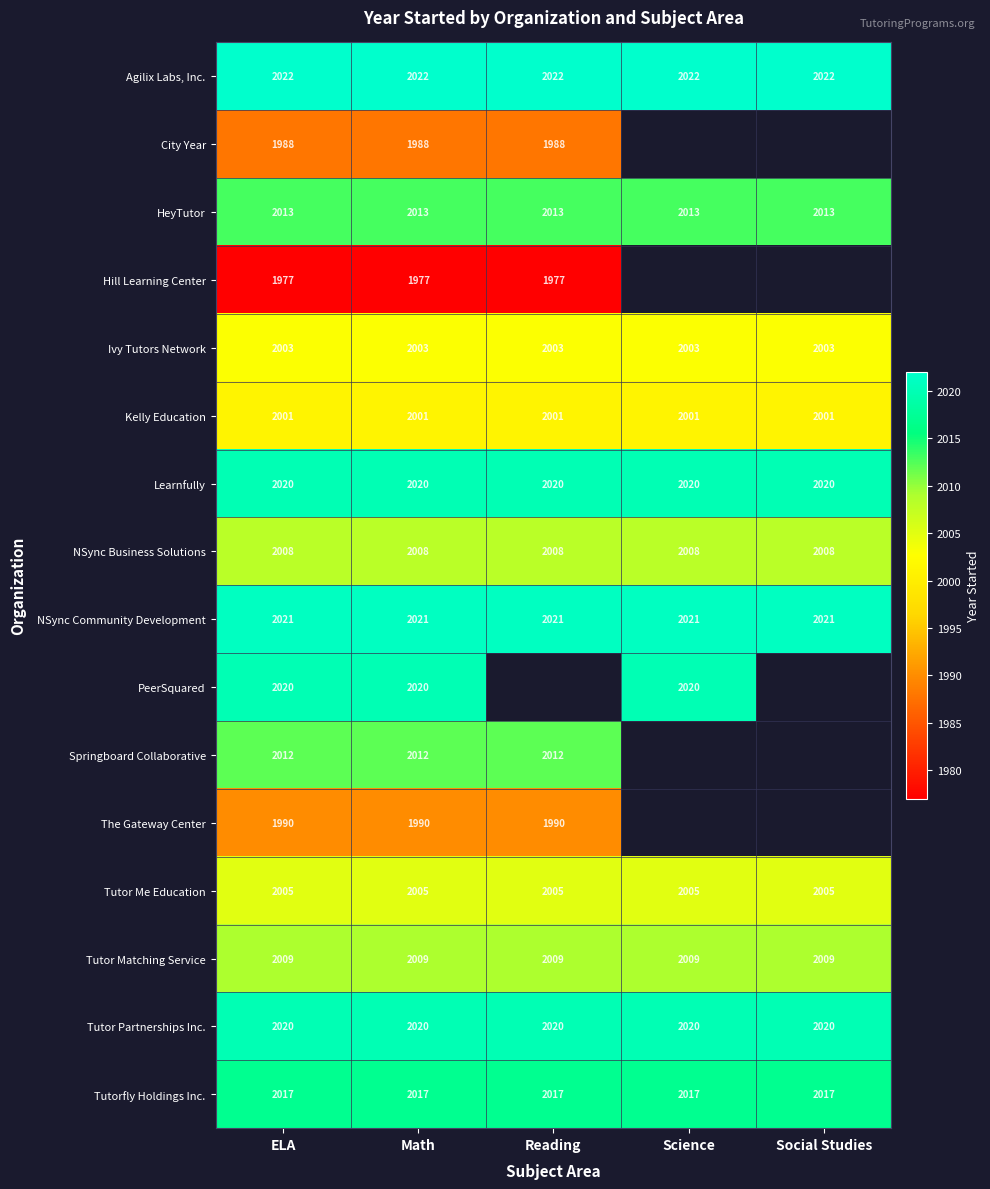

What is the average value of the Ivy Tutors Network series?

2003